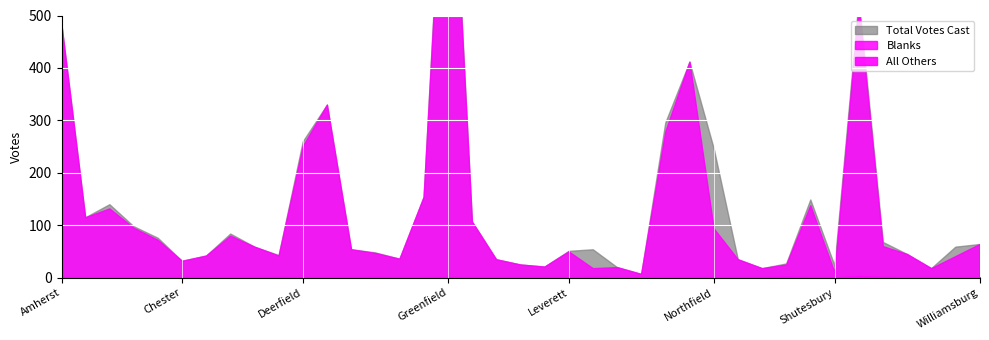

Reading right to left, transcribe all the data shown in this chart.

Total Votes Cast: 63	58	17	44	67	530	22	148	26	17	34	246	411	295	6	19	53	50	20	24	34	106	1018	153	35	47	53	329	259	42	58	83	41	31	75	97	139	114	488
Blanks: 63	40	17	44	59	517	9	137	24	17	34	93	411	278	6	19	17	49	20	24	34	106	993	153	35	46	53	329	250	41	58	79	41	31	71	94	131	114	488
All Others: 0	0	0	0	1	3	0	0	2	0	0	0	0	0	0	0	1	0	0	0	0	0	0	0	0	1	0	0	0	1	0	0	0	0	0	0	0	0	0